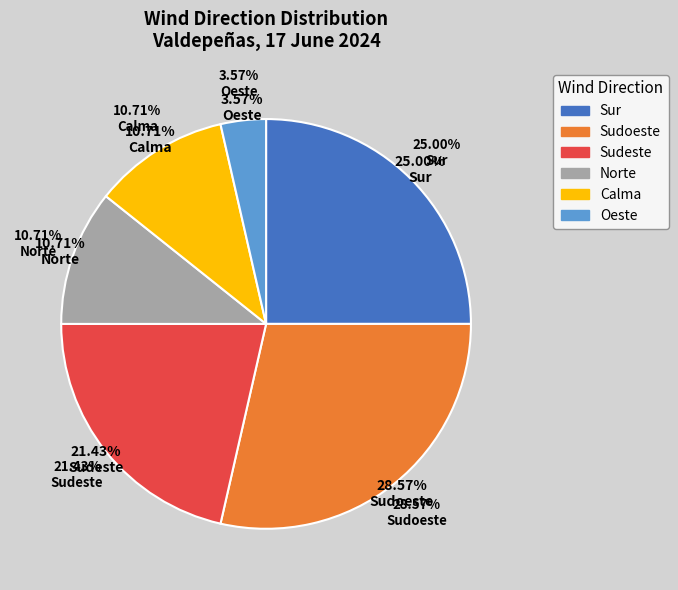

Does any single category account for the majority?

No